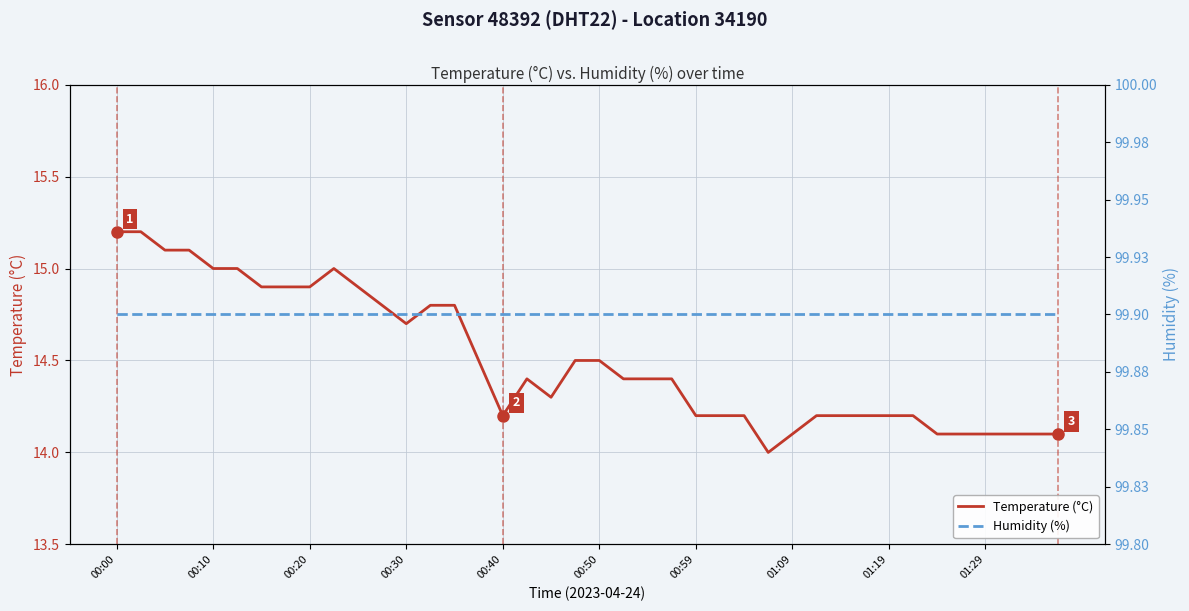

What is the maximum value for Temperature (°C)?

15.2